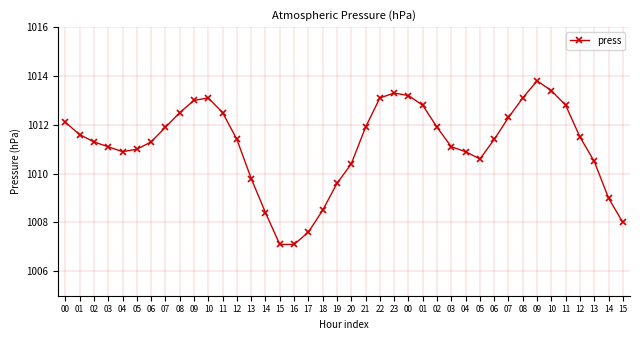

Rank the categories by value from highest to lowest.

09, 10, 23, 00, 10, 22, 08, 09, 01, 11, 08, 11, 07, 00, 07, 21, 02, 01, 12, 12, 06, 02, 06, 03, 03, 05, 04, 04, 05, 13, 20, 13, 19, 14, 18, 14, 15, 17, 15, 16